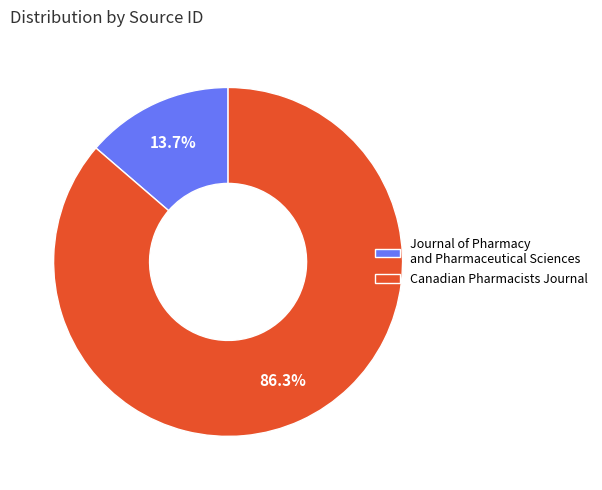

Is it true that Canadian Pharmacists Journal is 86% of the pie?

True